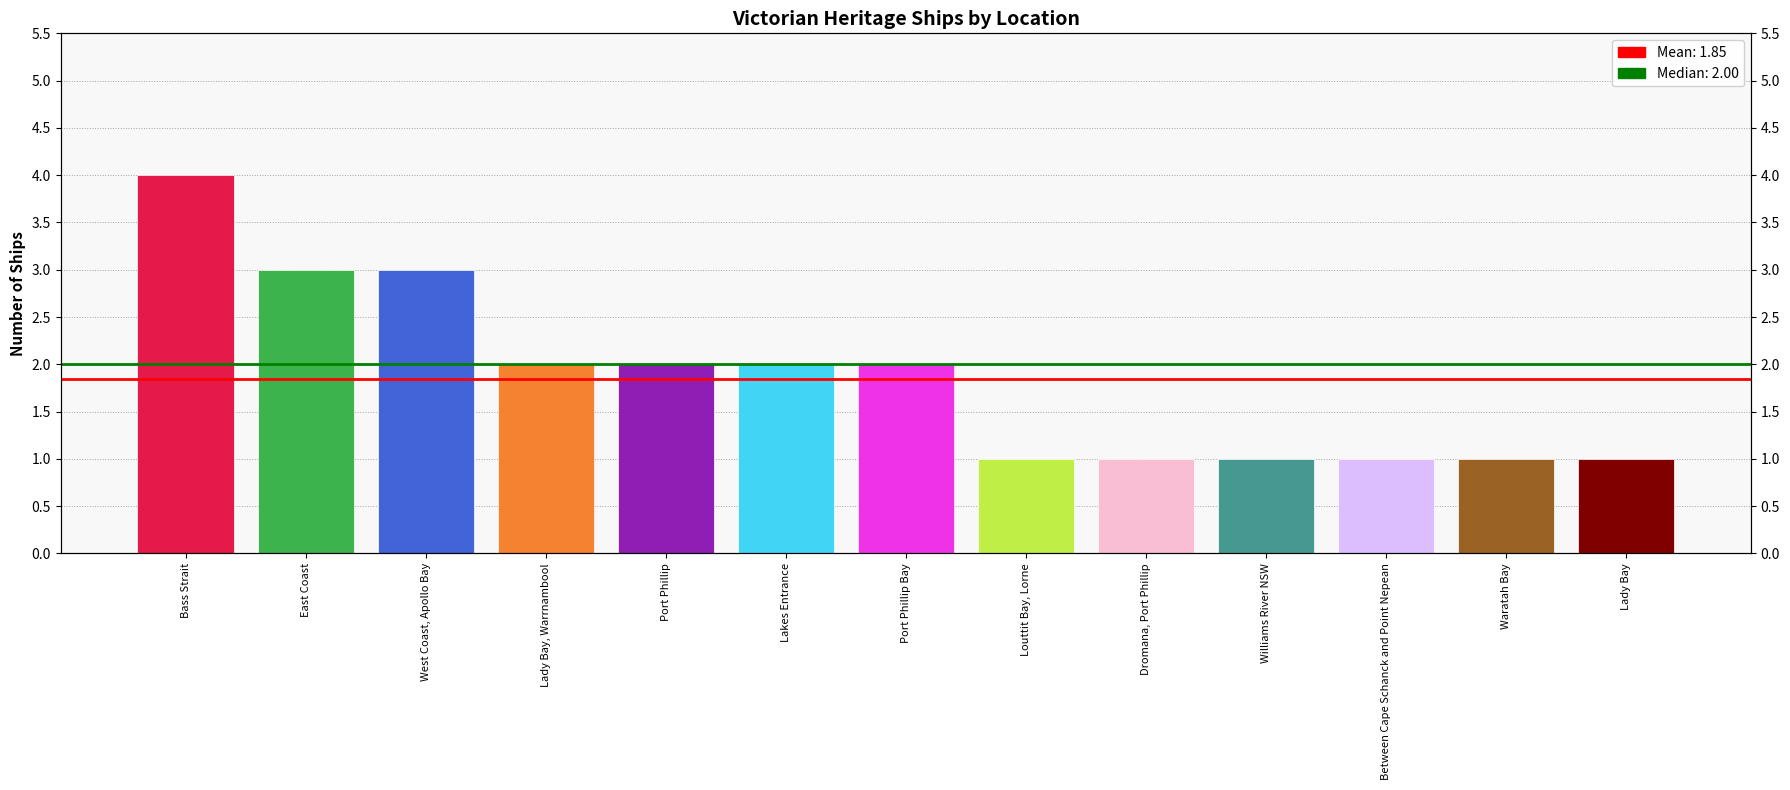

List the labels in order of value, largest first.

Bass Strait, East Coast, West Coast, Apollo Bay, Lady Bay, Warrnambool, Port Phillip, Lakes Entrance, Port Phillip Bay, Louttit Bay, Lorne, Dromana, Port Phillip, Williams River NSW, Between Cape Schanck and Point Nepean, Waratah Bay, Lady Bay